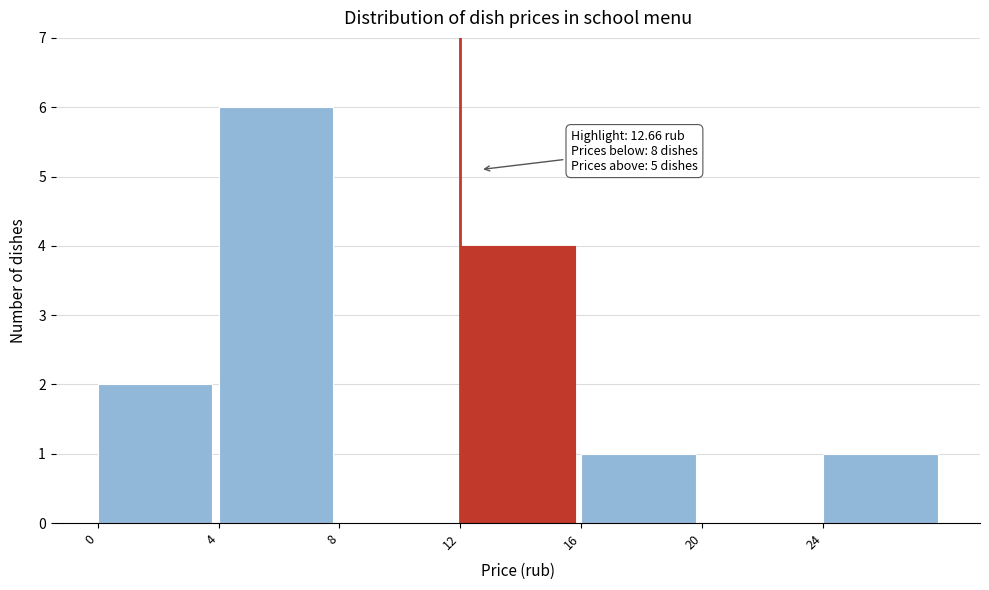

Over which range of the x-axis is the bar tallest?

4 to 8